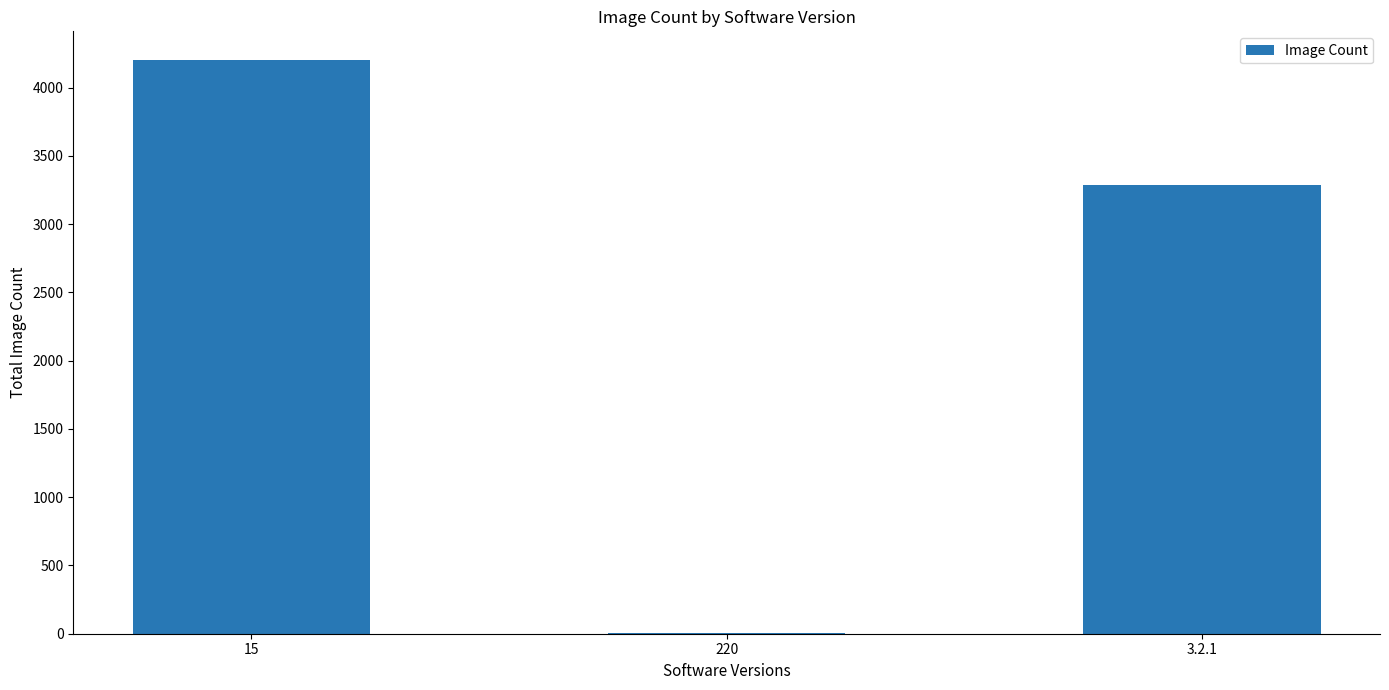

How many series are shown in this chart?

1